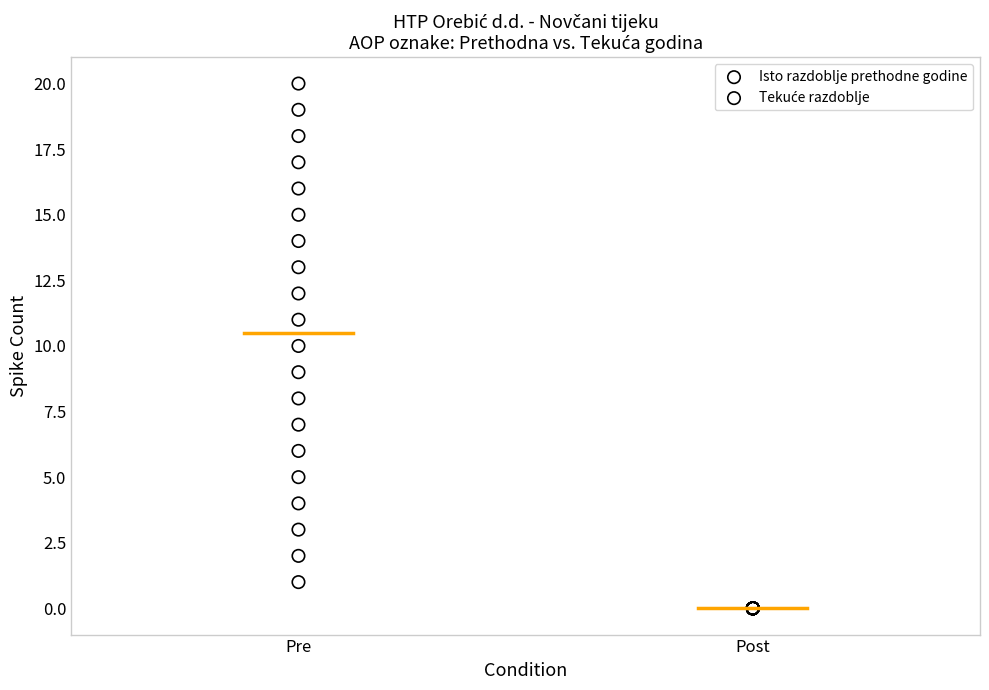

Which series contains the highest Y value?

Isto razdoblje prethodne godine